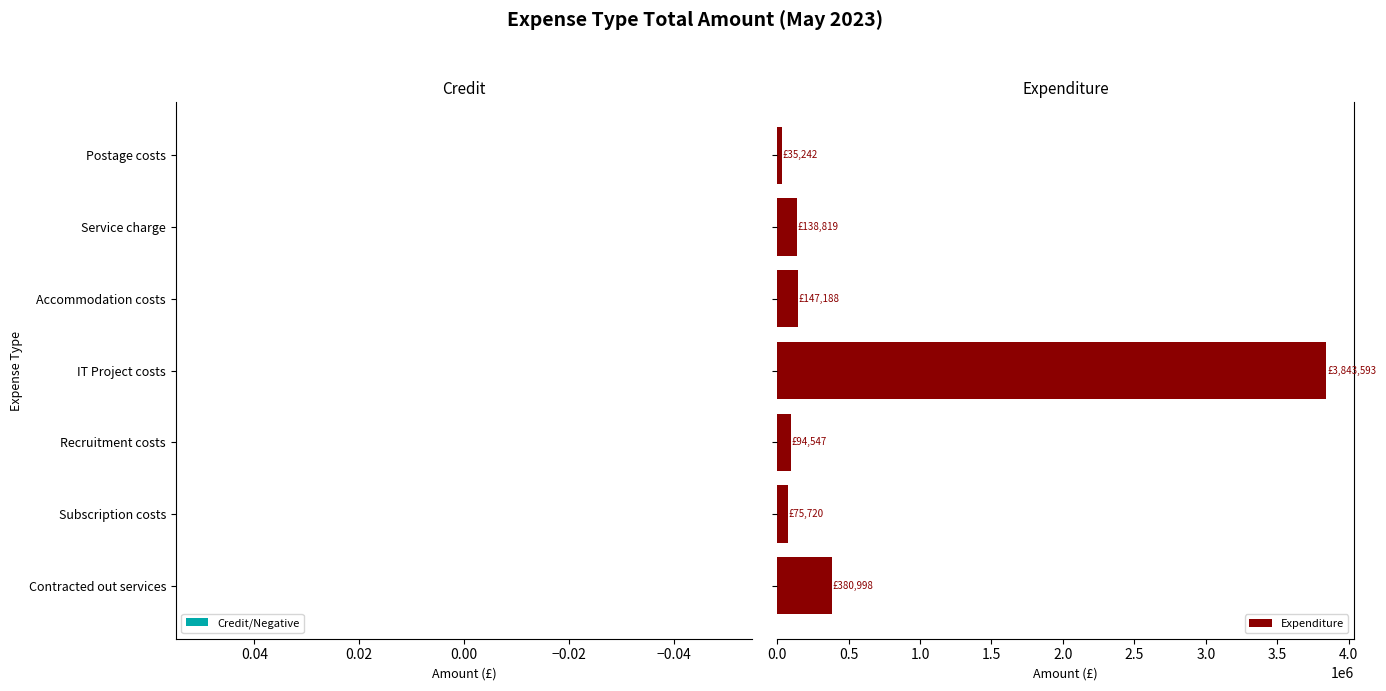

What is the greatest value displayed?

3843592.9